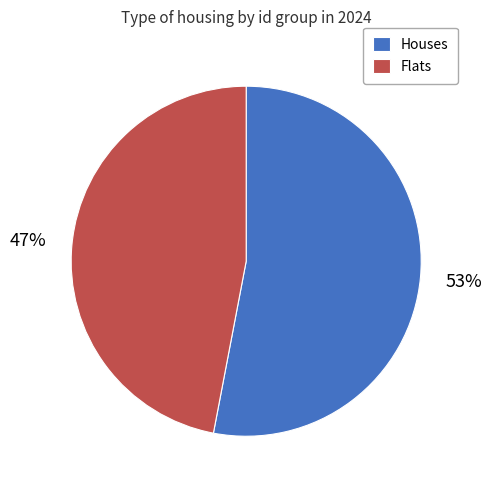

Which category has the smallest portion of the pie?

Flats